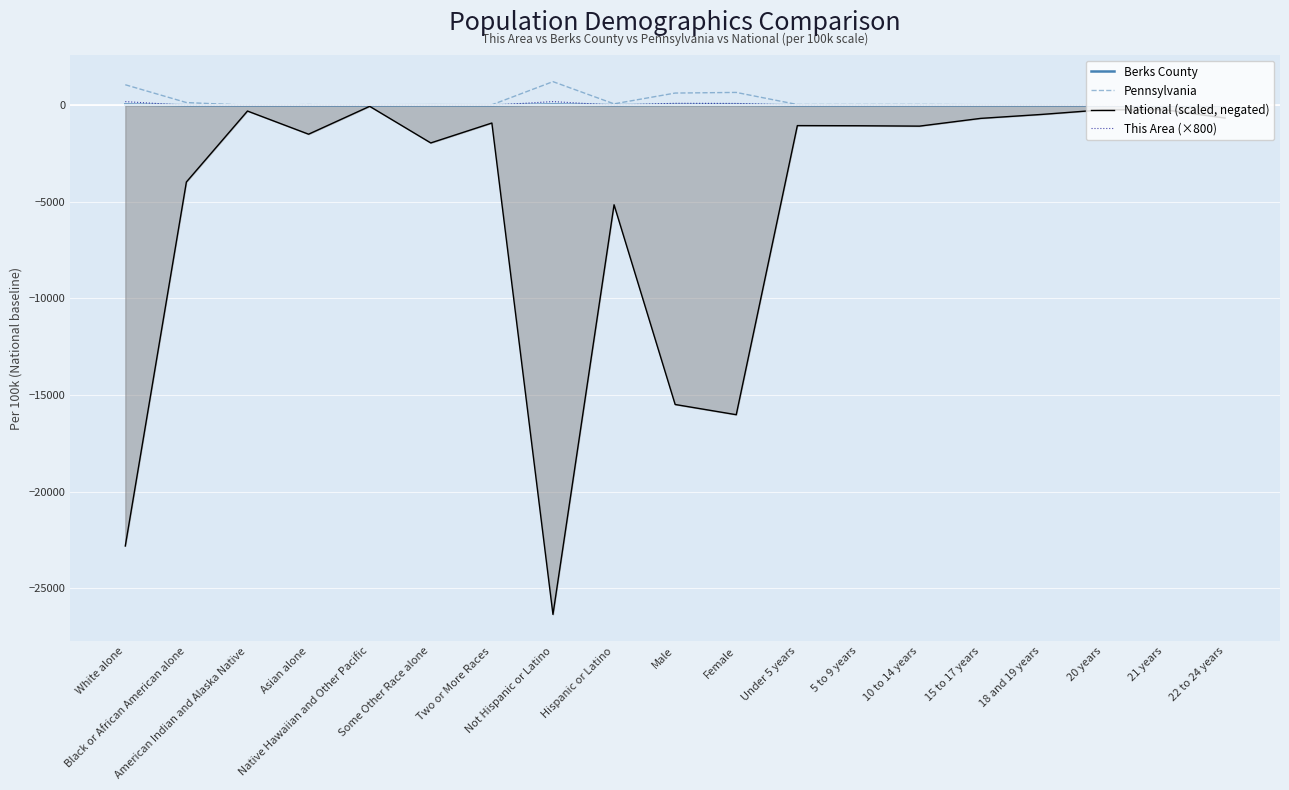

What is the difference between the This Area (×800) values at 20 years and 22 to 24 years?

1.8